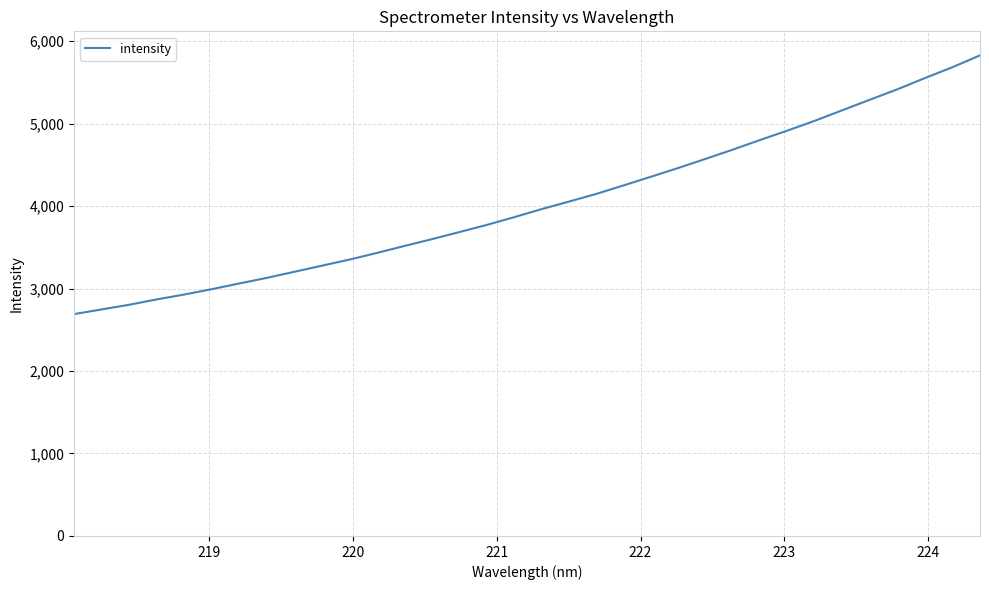

Is this an area chart (filled region under the line)?

No